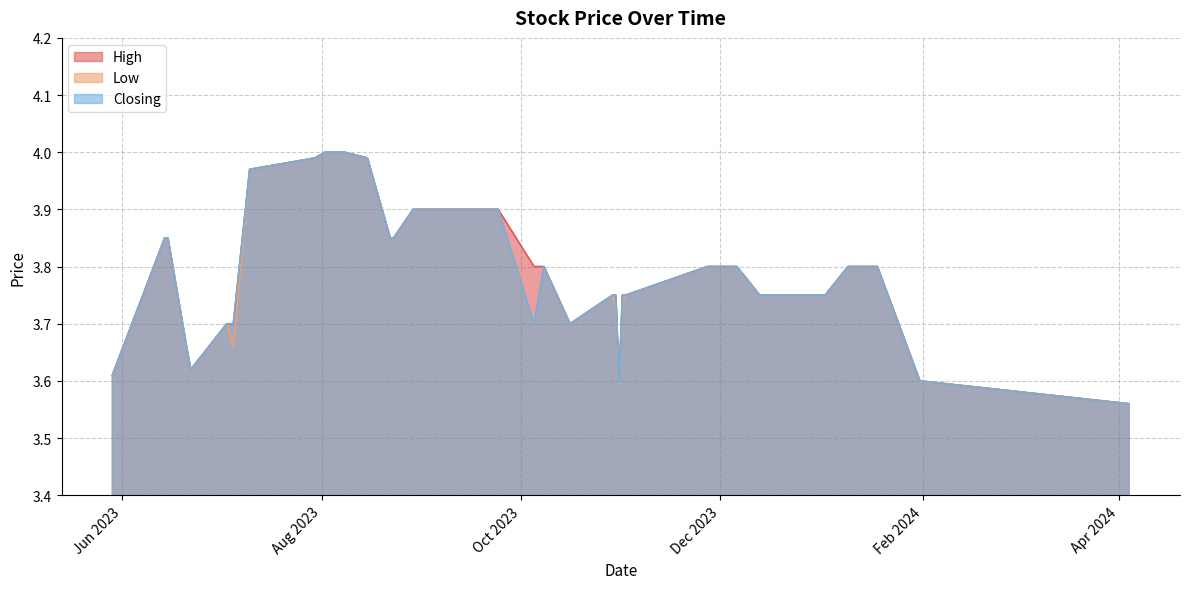

What is the difference between the maximum and second lowest values in the Closing series?

0.4